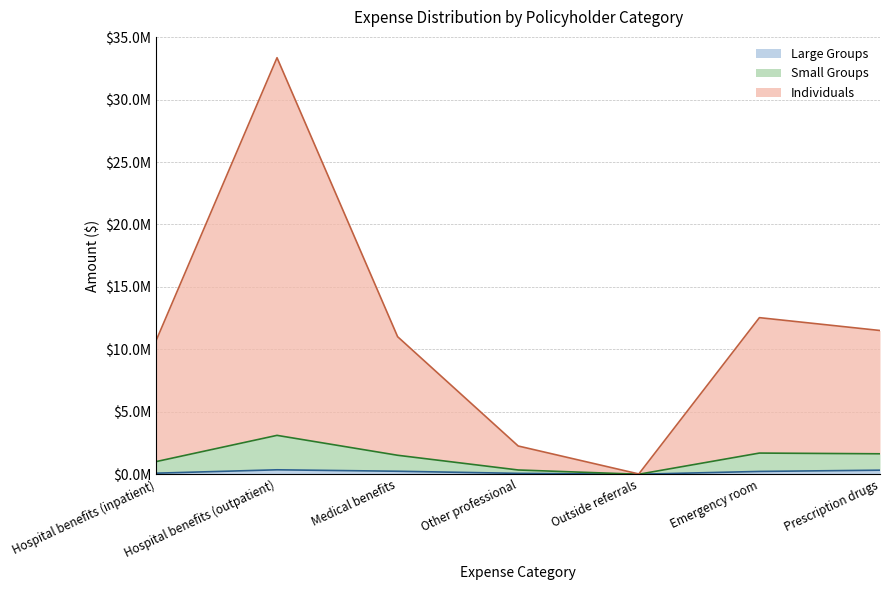

How many values in the Small Groups series exceed 1518475?

4